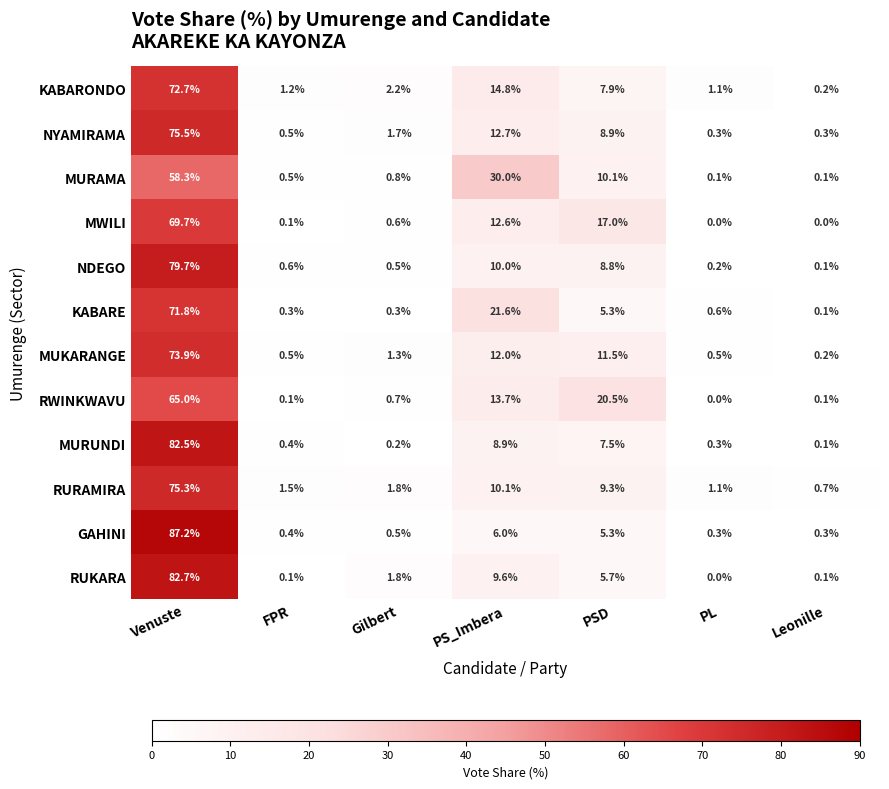

Which series changed the most between FPR and Gilbert?

RUKARA